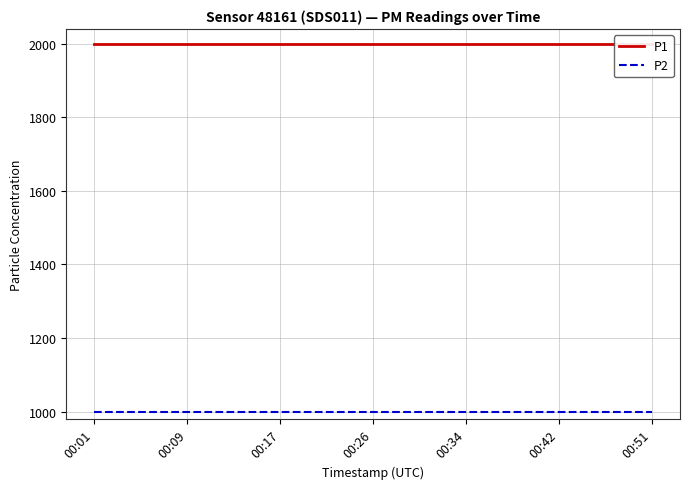

Reading left to right, extract all data points from this chart.

P1: 1999.9	1999.9	1999.9	1999.9	1999.9	1999.9	1999.9	1999.9	1999.9	1999.9	1999.9	1999.9	1999.9	1999.9	1999.9	1999.9	1999.9	1999.9	1999.9
P2: 999.9	999.9	999.9	999.9	999.9	999.9	999.9	999.9	999.9	999.9	999.9	999.9	999.9	999.9	999.9	999.9	999.9	999.9	999.9